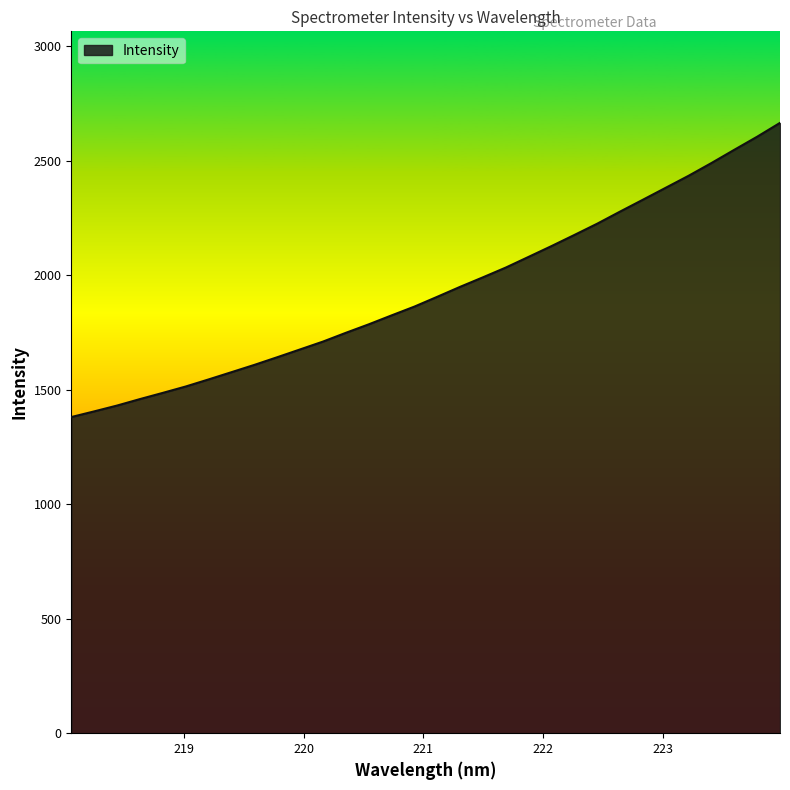

What is the greatest value displayed?

2664.4